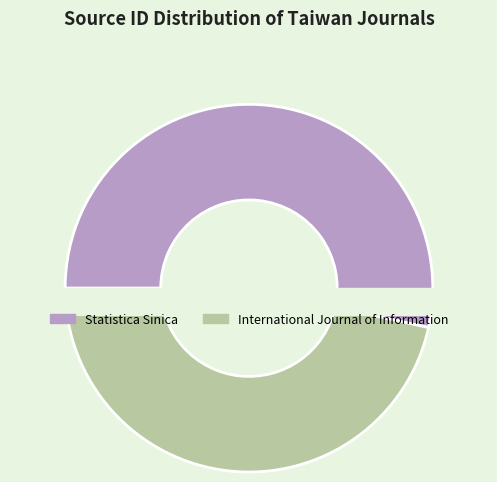

What is the ratio of the value at International Journal of Information to the value at Statistica Sinica?

0.9